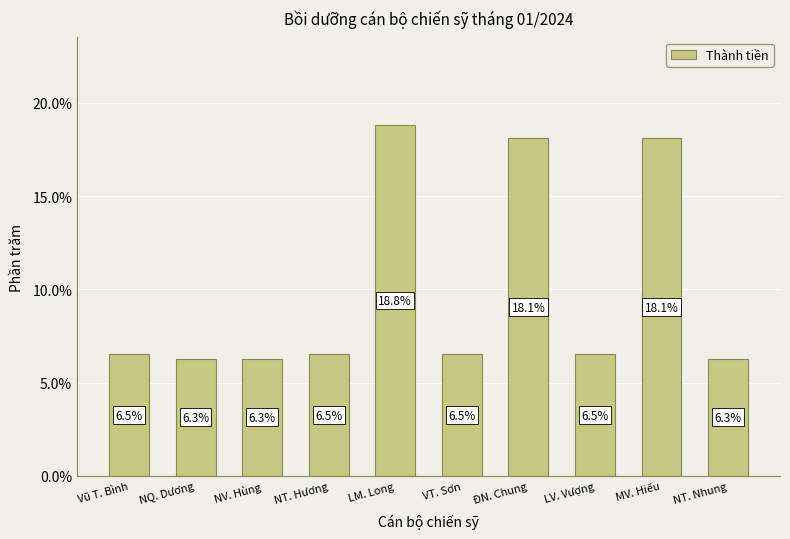

What is the minimum value shown in the chart?

6.3